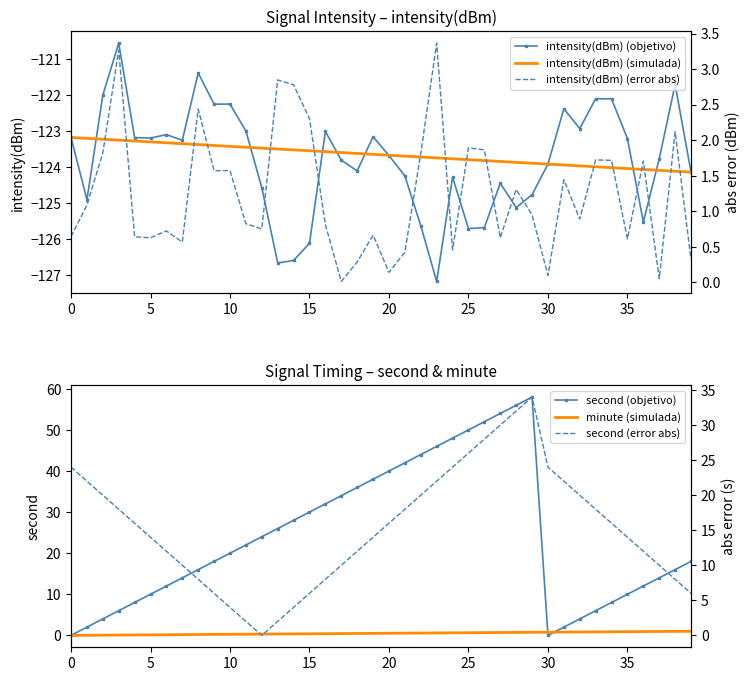

What is the minimum value shown in the chart?

-127.2